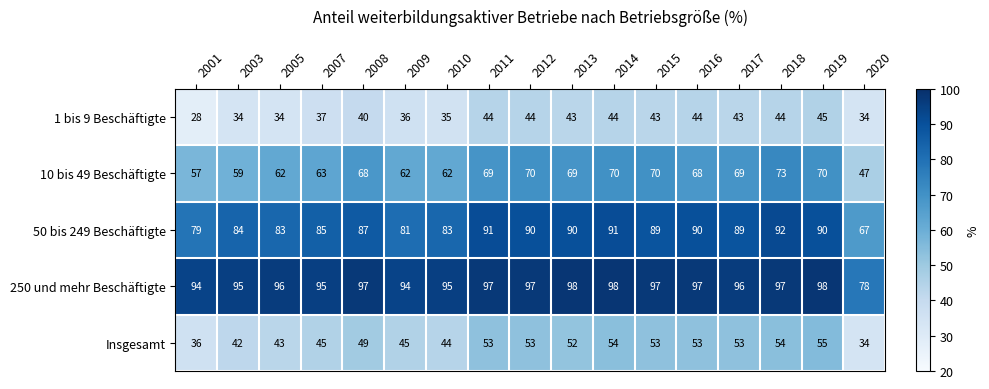

Is it true that 1 bis 9 Beschäftigte equals 35 at 2010?

True